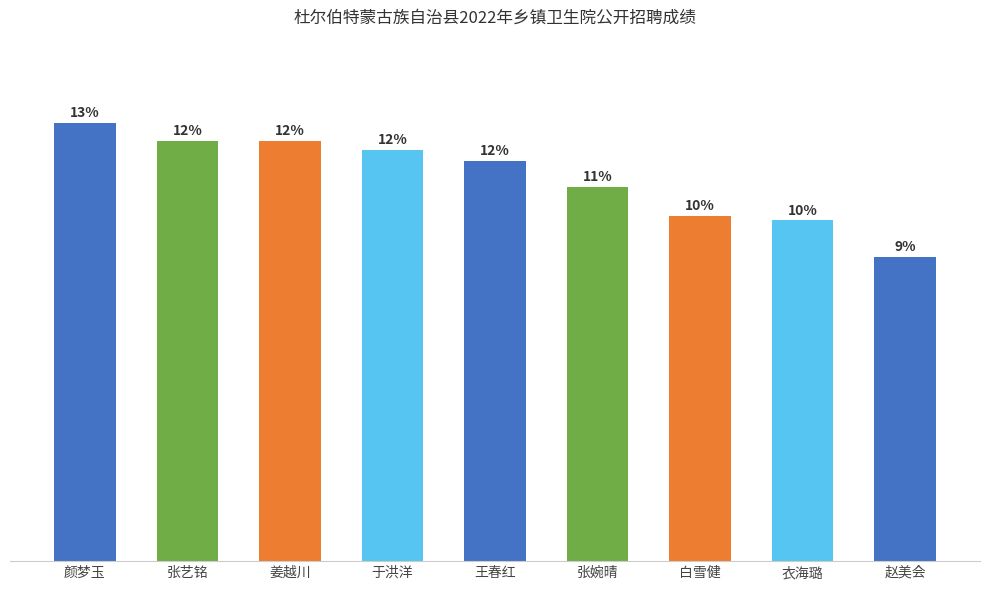

Does the chart contain any negative values?

No